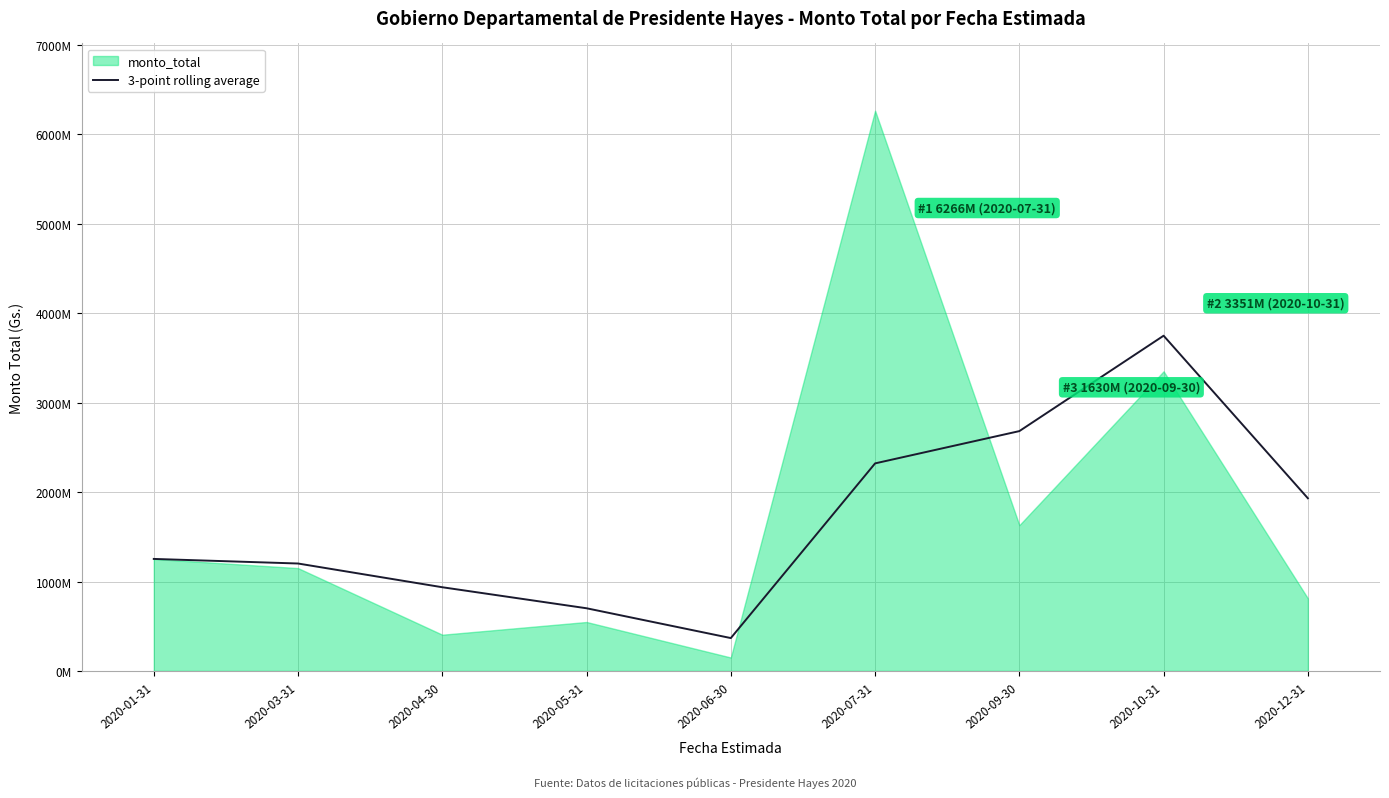

True or false: the data shows 1201305808.5 at 2020-03-31.

True